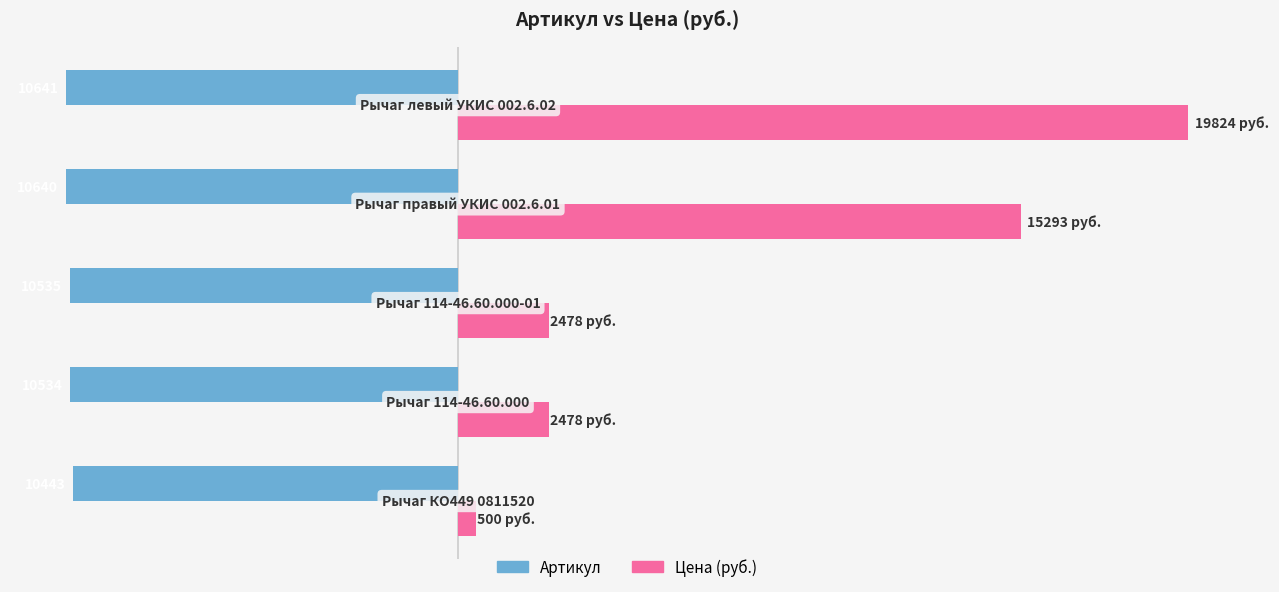

What are all the series names shown in the legend?

Артикул, Цена (руб.)